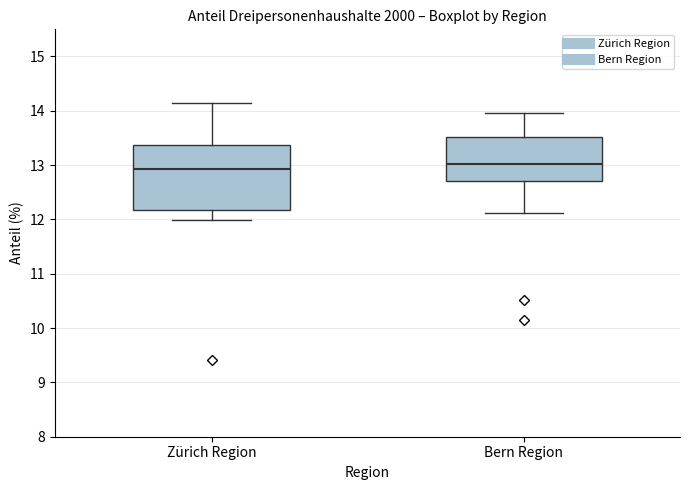

Reading left to right, read every box against the y-axis: the position of its median line, the range the box covers, and the ends of its whiskers. The values are not printed on the chart, so give them approximately, as read against the axis.

Zürich Region: median 12.9, box 12.2 to 13.4, whiskers 12.0 to 14.1
Bern Region: median 13.0, box 12.7 to 13.5, whiskers 12.1 to 14.0